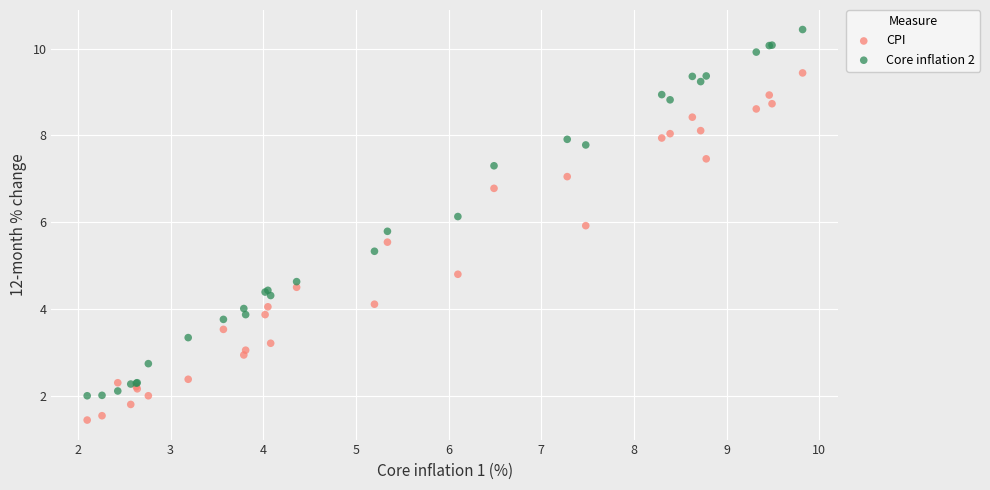

What are all the series names shown in the legend?

CPI, Core inflation 2